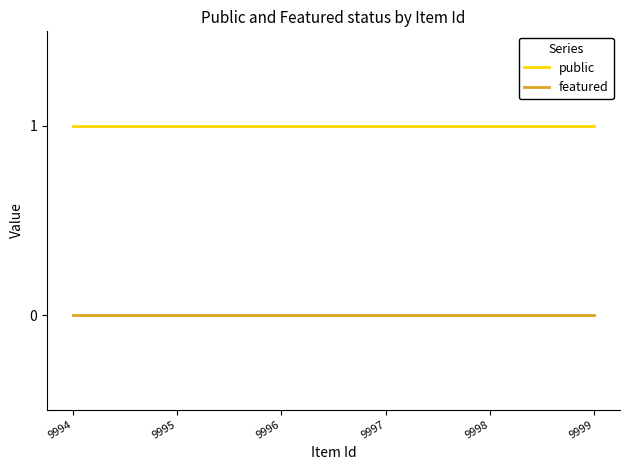

True or false: featured has a value of 0 at 9994.

True